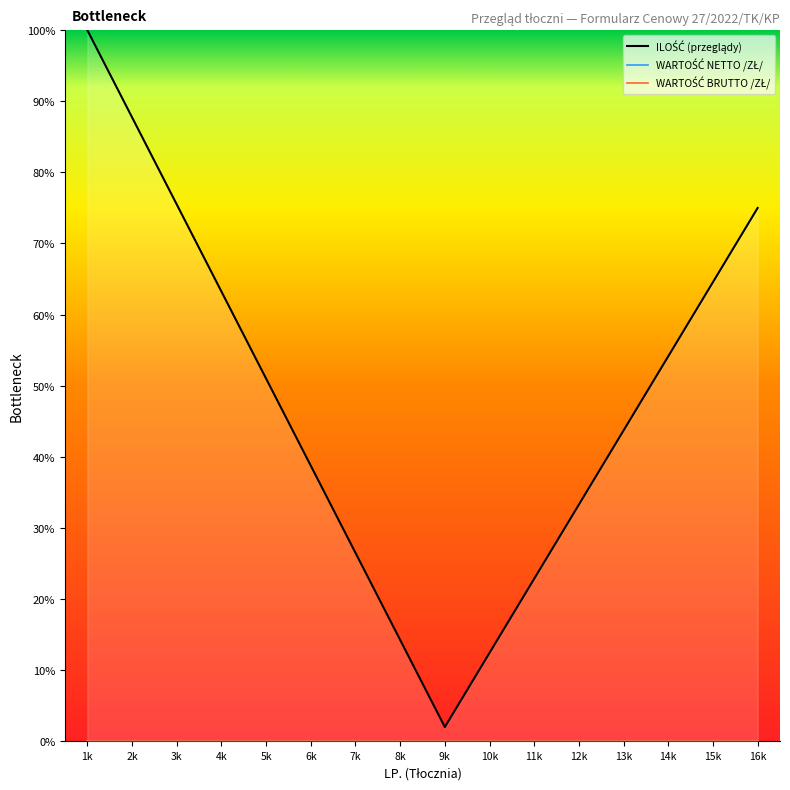

Which series has the largest range (max minus min)?

ILOŚĆ (przeglądy)